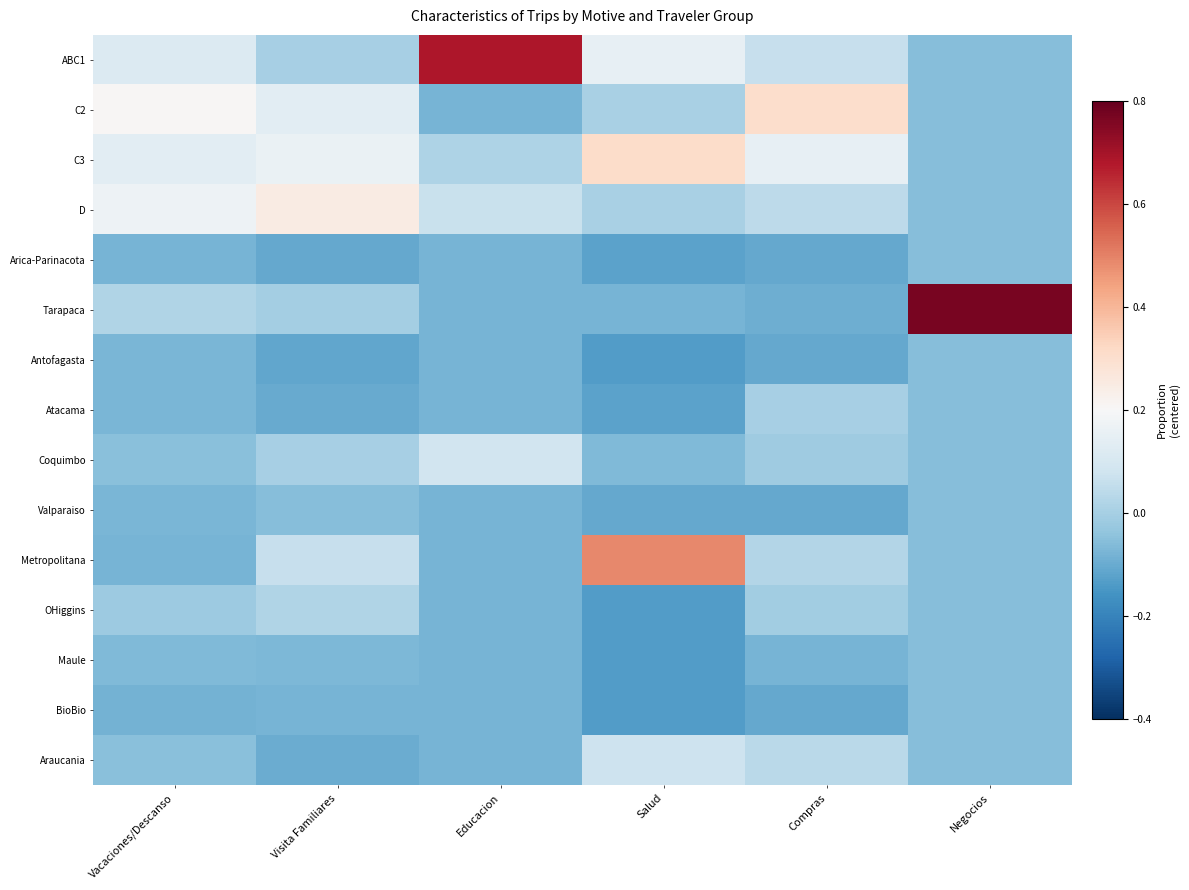

At how many categories does at least one series exceed 0?

6